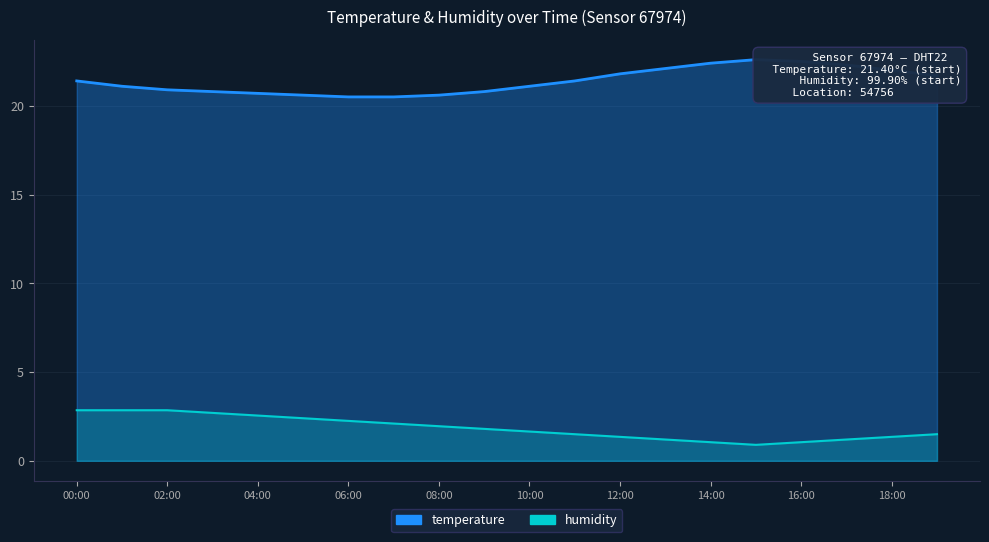

What is the sum of the humidity values at 10:00 and 03:00?

4.3